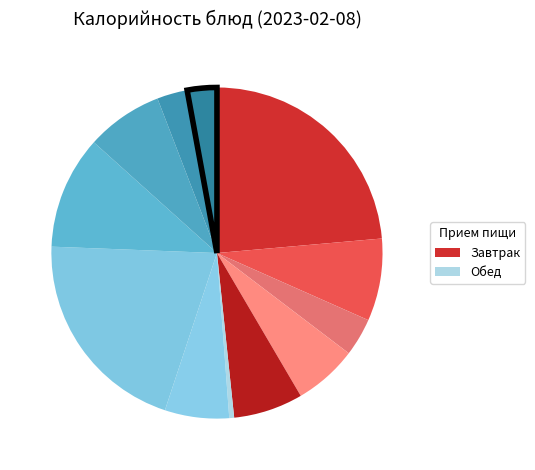

To the nearest percent, what is the average slice percentage?

8%